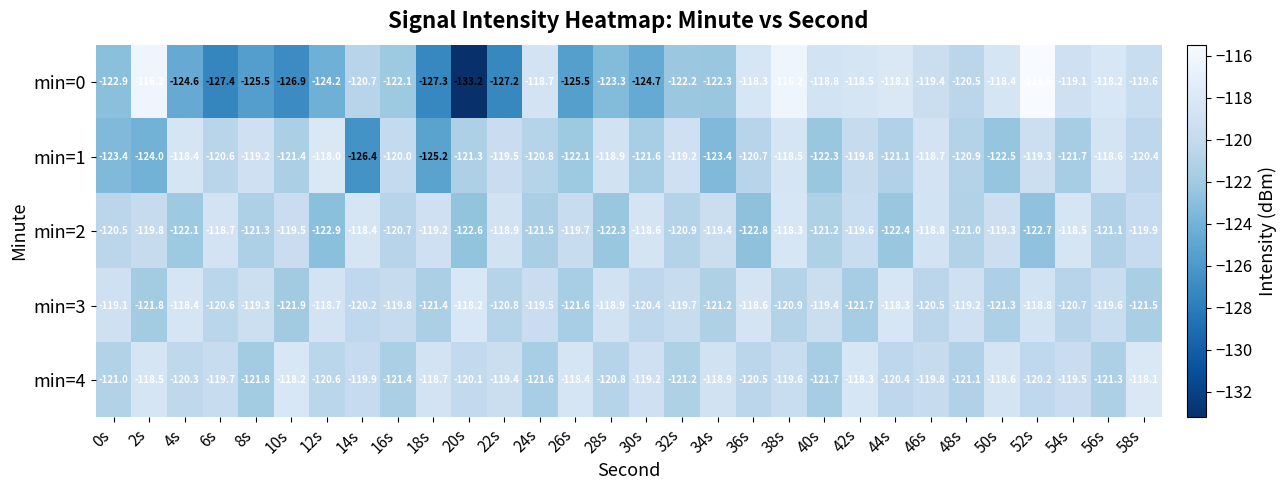

Which series has the largest total across all categories?

min=4